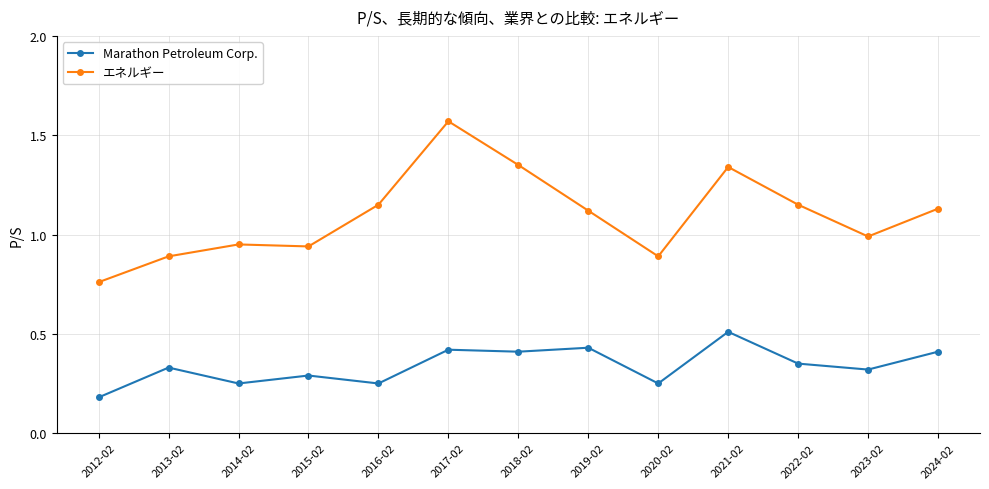

True or false: エネルギー and Marathon Petroleum Corp. intersect in this chart.

False